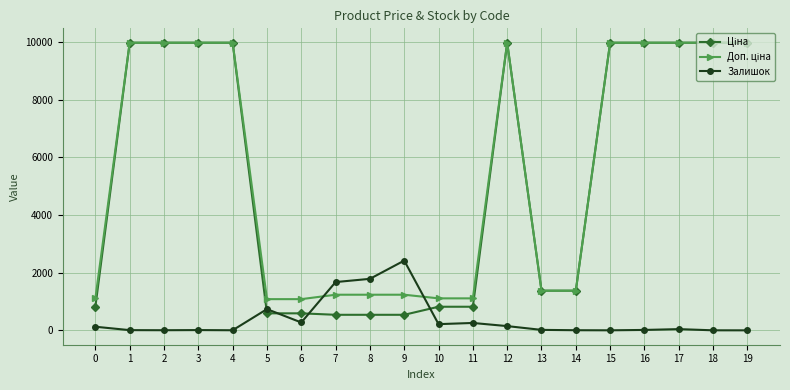

True or false: Доп. ціна has more than 2 interior local peaks.

False